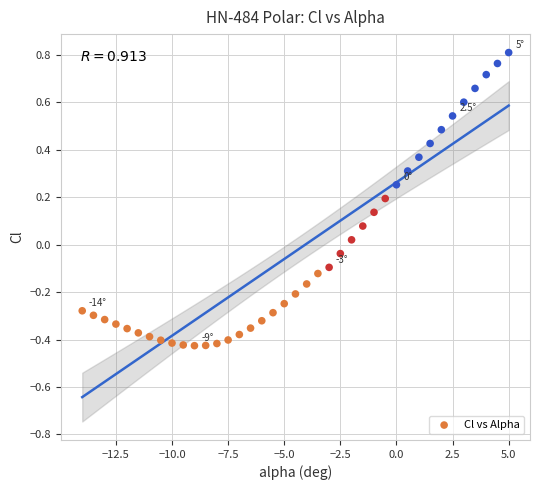

What is the range of Y values (max minus min)?

1.2